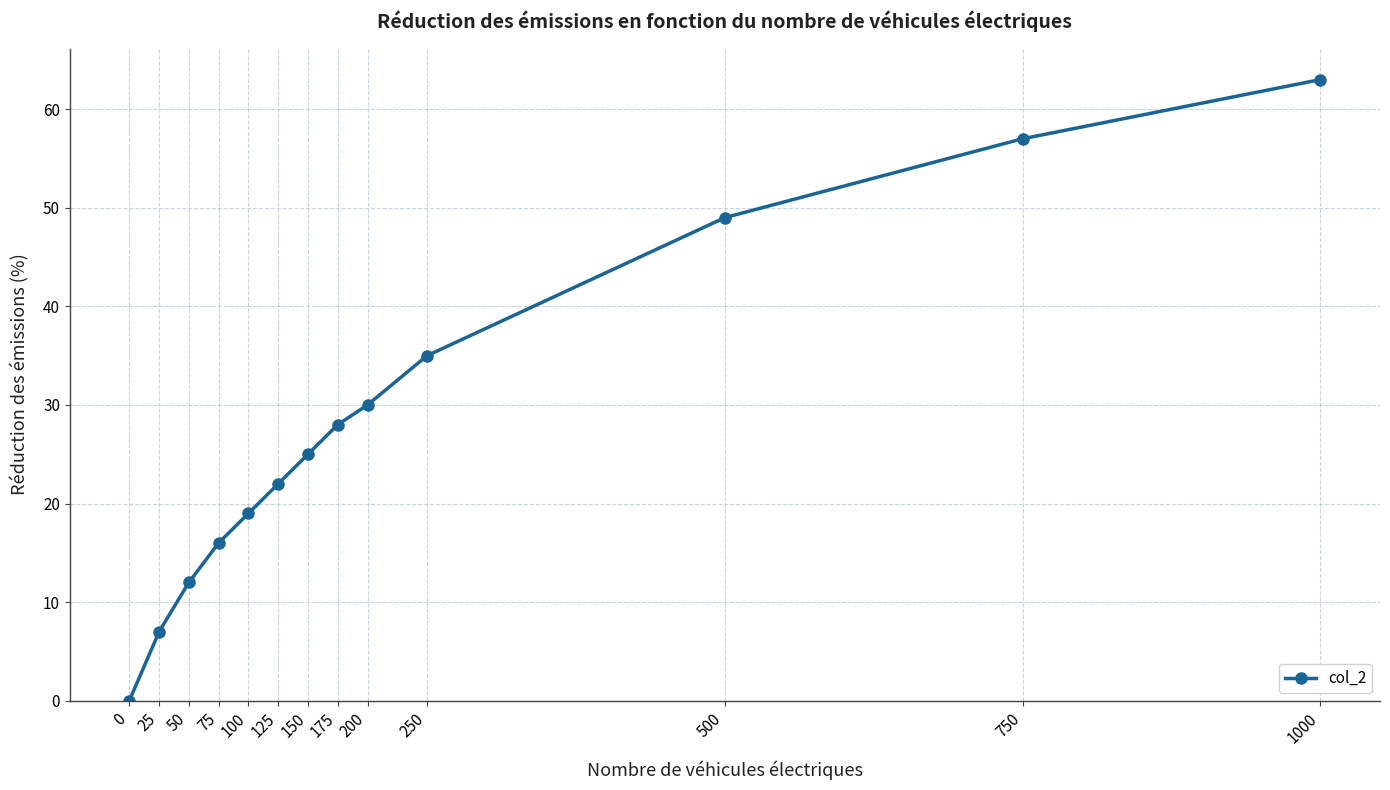

What is the value of the 12th point from the left?

57